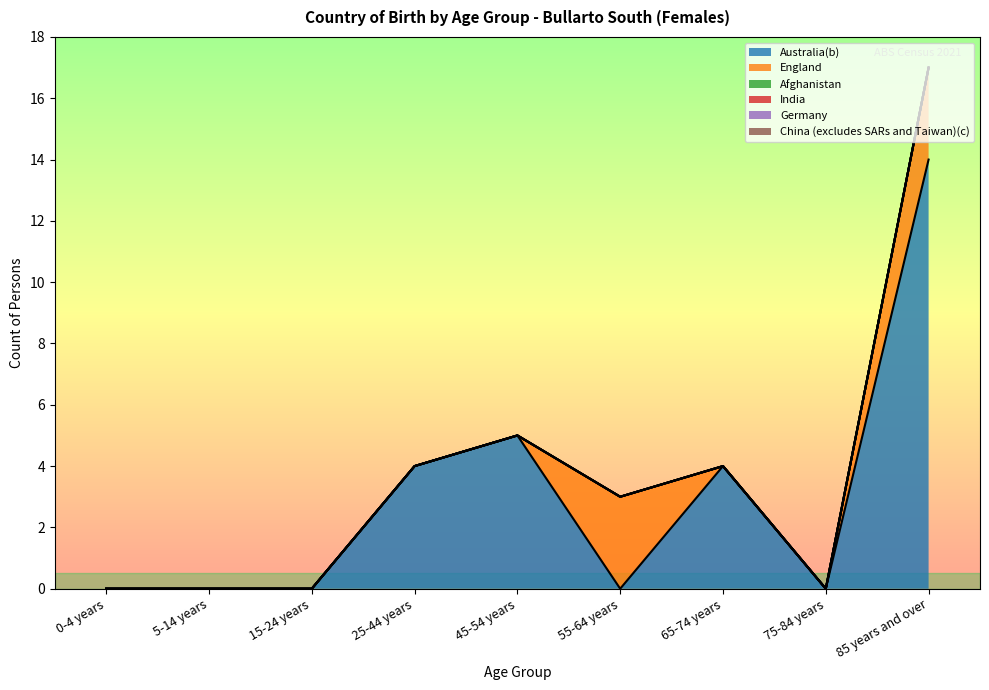

Reading left to right, list all the values displayed in this chart.

Australia(b): 0-4 years=0	5-14 years=0	15-24 years=0	25-44 years=4	45-54 years=5	55-64 years=0	65-74 years=4	75-84 years=0	85 years and over=14
England: 0-4 years=0	5-14 years=0	15-24 years=0	25-44 years=0	45-54 years=0	55-64 years=3	65-74 years=0	75-84 years=0	85 years and over=3
Afghanistan: 0-4 years=0	5-14 years=0	15-24 years=0	25-44 years=0	45-54 years=0	55-64 years=0	65-74 years=0	75-84 years=0	85 years and over=0
India: 0-4 years=0	5-14 years=0	15-24 years=0	25-44 years=0	45-54 years=0	55-64 years=0	65-74 years=0	75-84 years=0	85 years and over=0
Germany: 0-4 years=0	5-14 years=0	15-24 years=0	25-44 years=0	45-54 years=0	55-64 years=0	65-74 years=0	75-84 years=0	85 years and over=0
China (excludes SARs and Taiwan)(c): 0-4 years=0	5-14 years=0	15-24 years=0	25-44 years=0	45-54 years=0	55-64 years=0	65-74 years=0	75-84 years=0	85 years and over=0